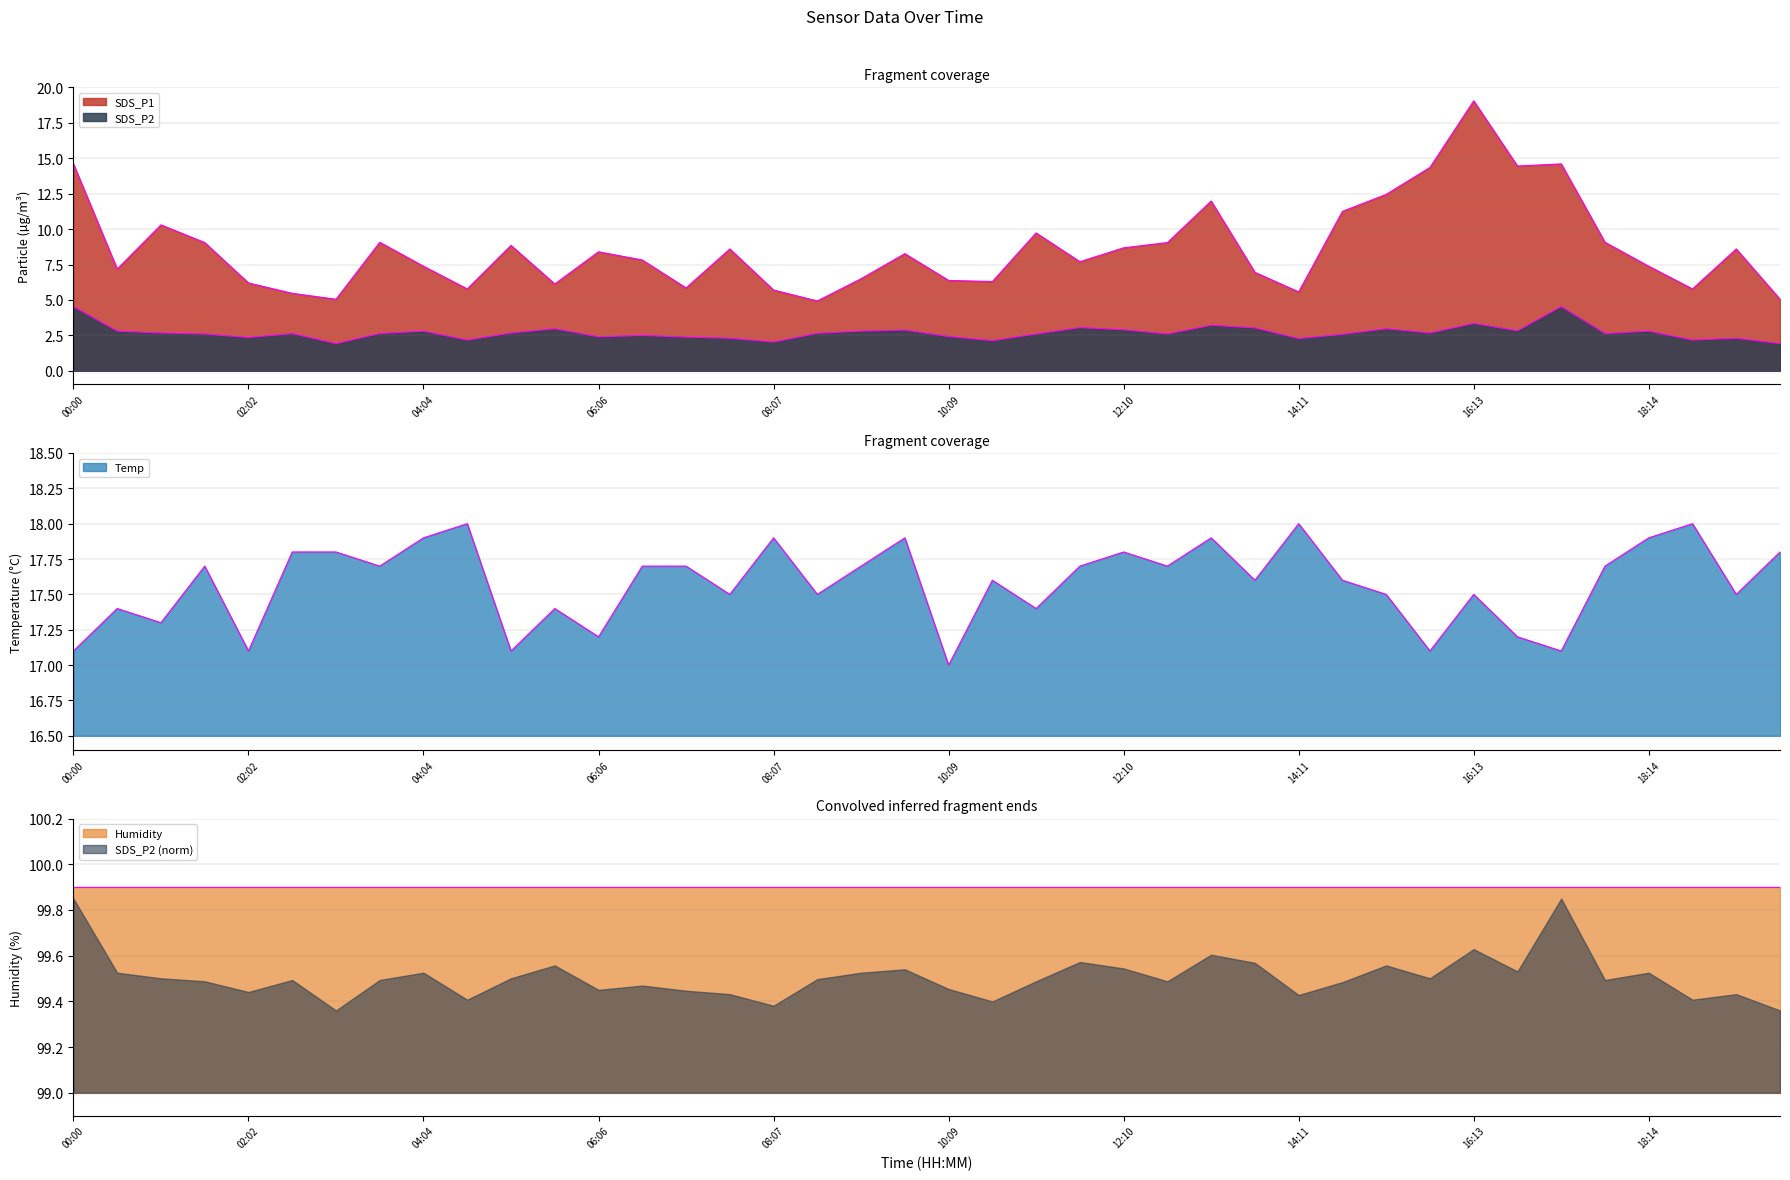

True or false: Humidity and SDS_P2 (norm) intersect in this chart.

False